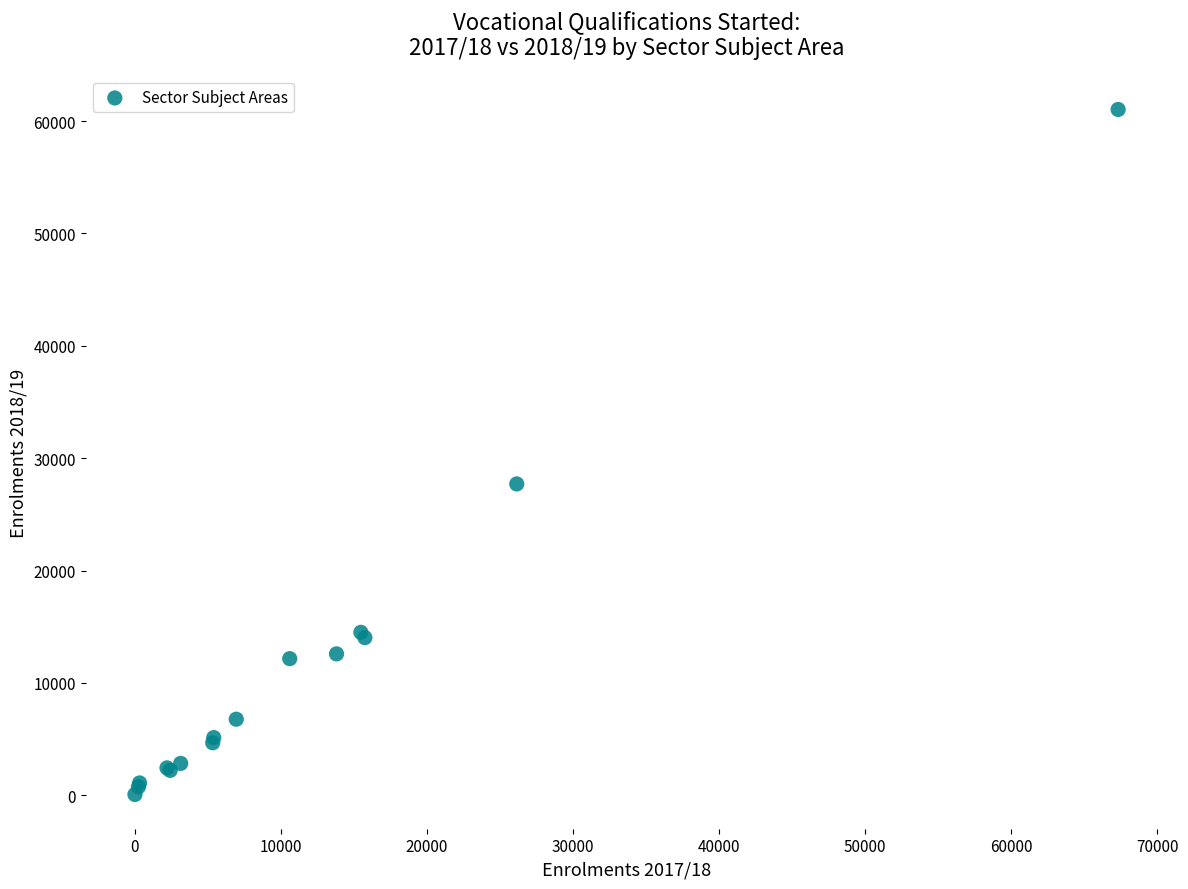

What Y value in the scatter plot is closest to 30552?

27710